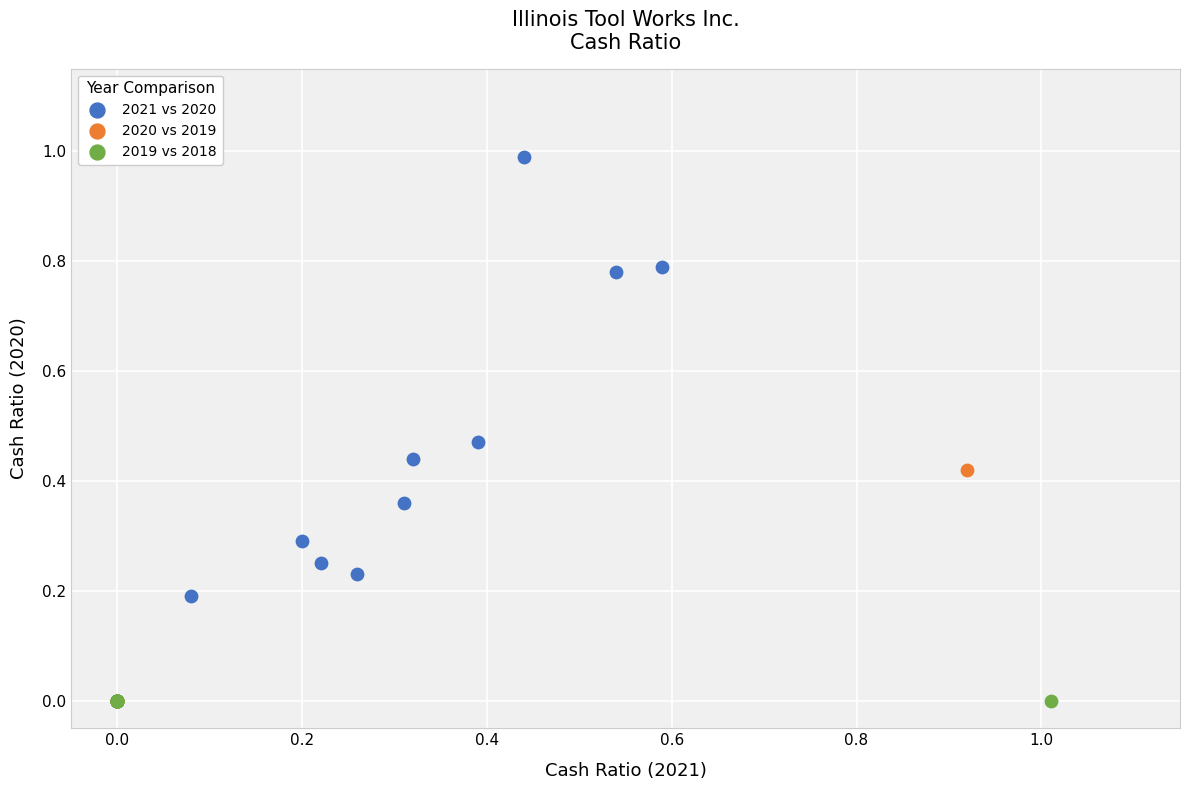

Which series reaches the maximum Y coordinate?

2021 vs 2020